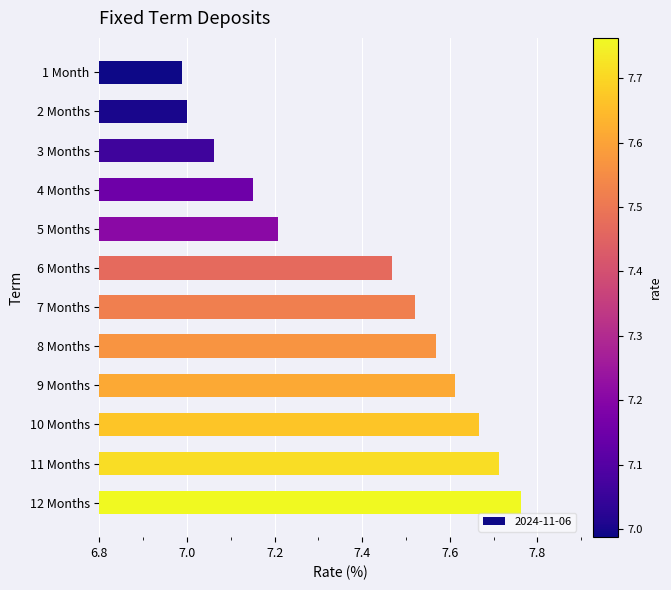

What is the difference between the second highest and second lowest values?

0.7